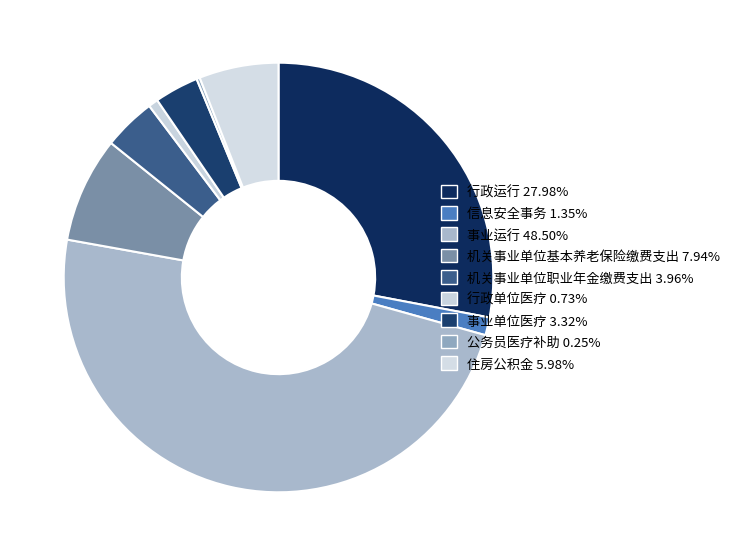

Between 行政运行 and 事业运行, which is larger?

事业运行